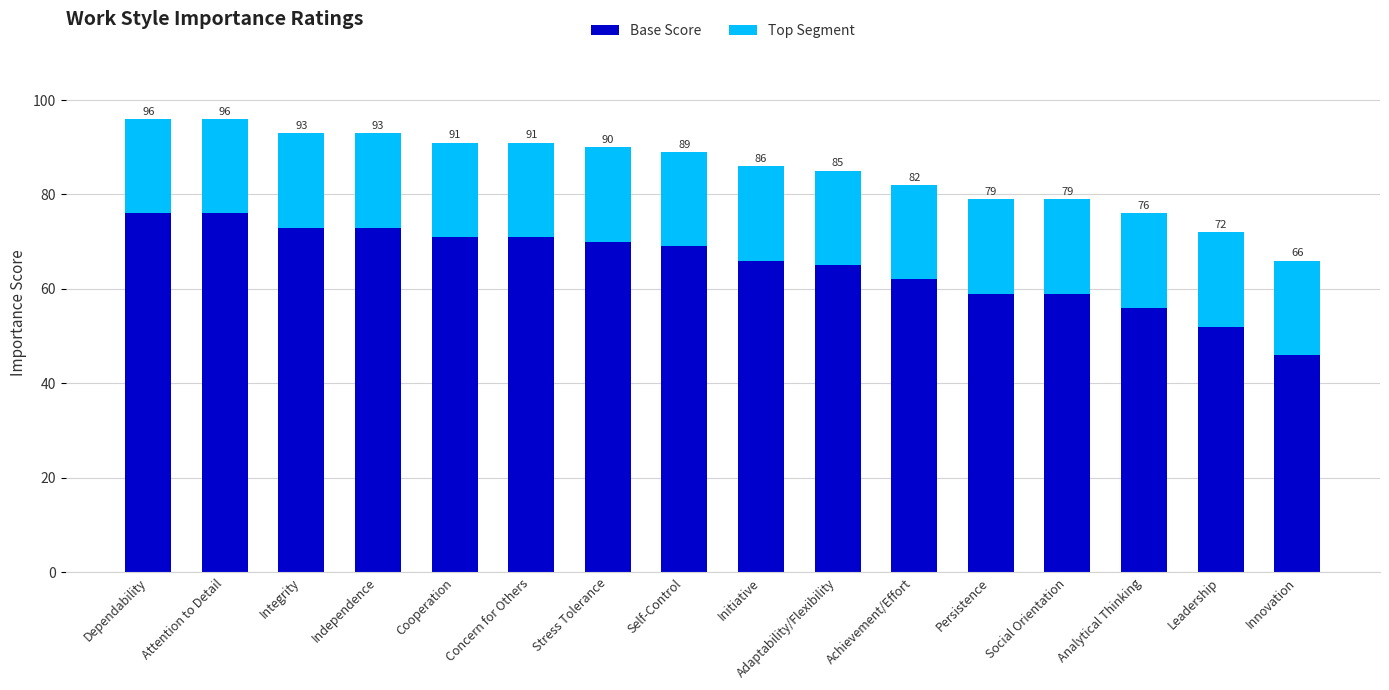

How many bars are there in total?

16